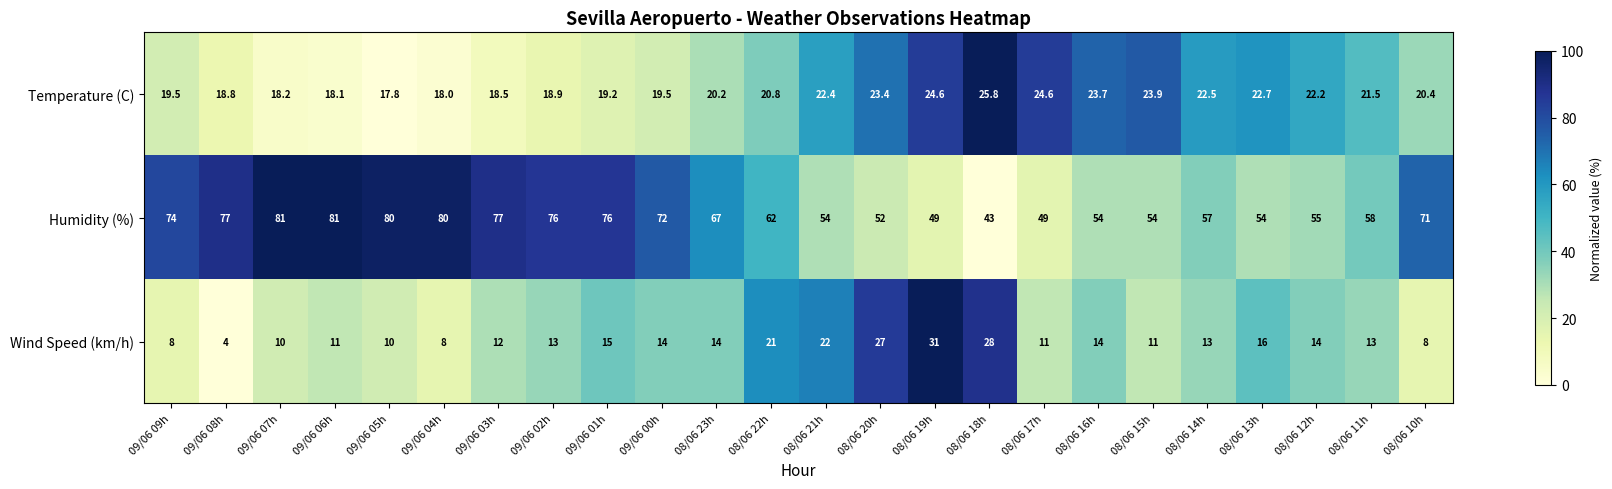

What is the highest value of the Wind Speed (km/h) series?

31.0